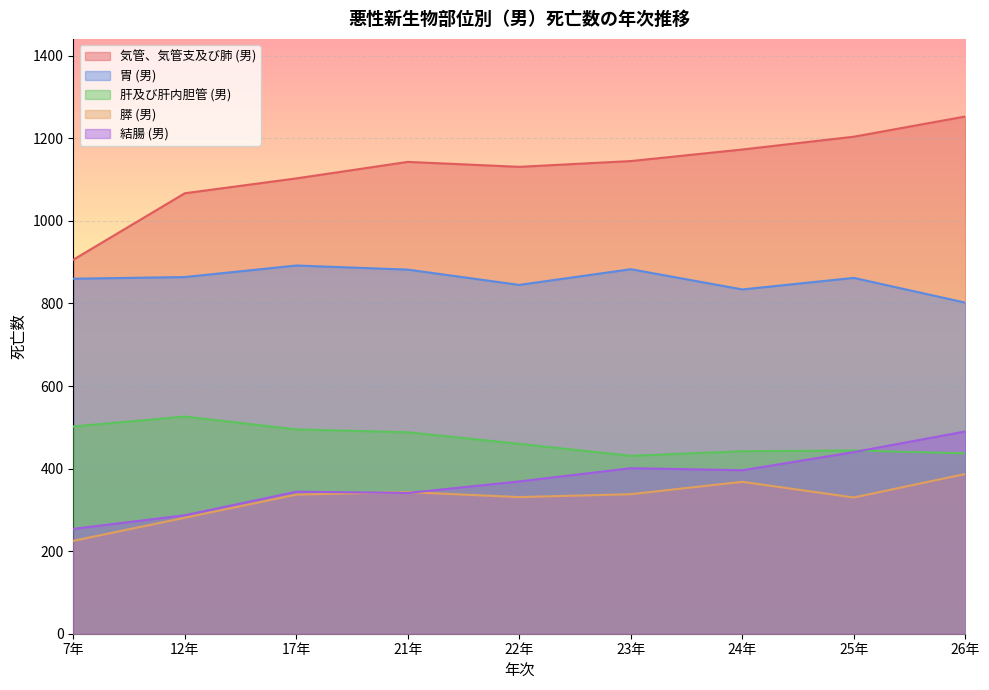

How many interior local peaks does the 気管、気管支及び肺 (男) series have?

1